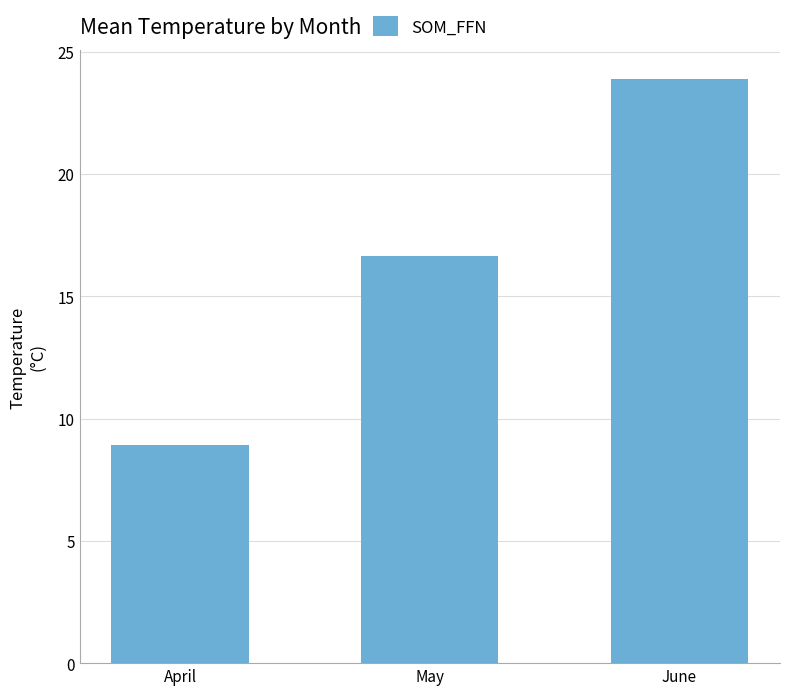

Is it true that the value at April is 8.9?

True